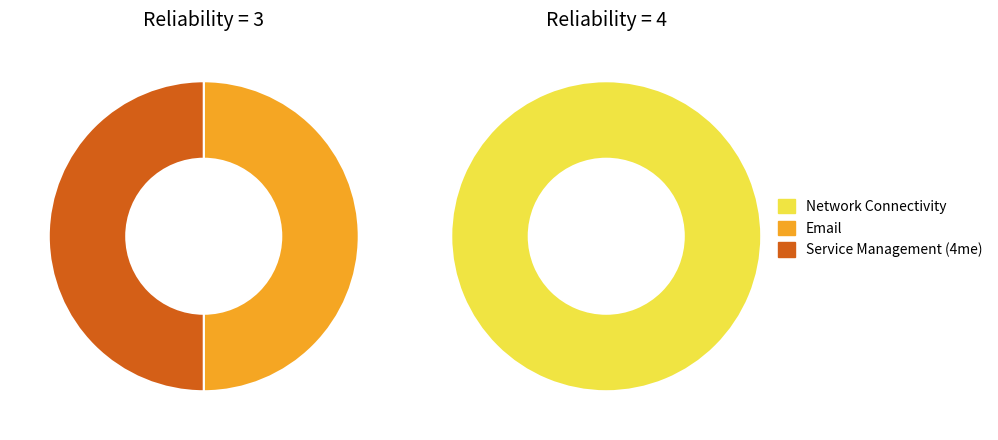

The Windows Server slice represents 1% of the pie. True or false?

False